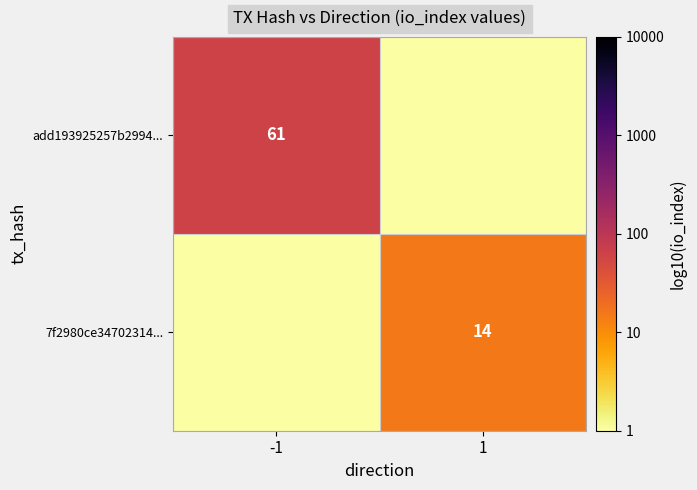

Is the value of add193925257b2994... at -1 greater than the value of 7f2980ce34702314... at 1?

Yes